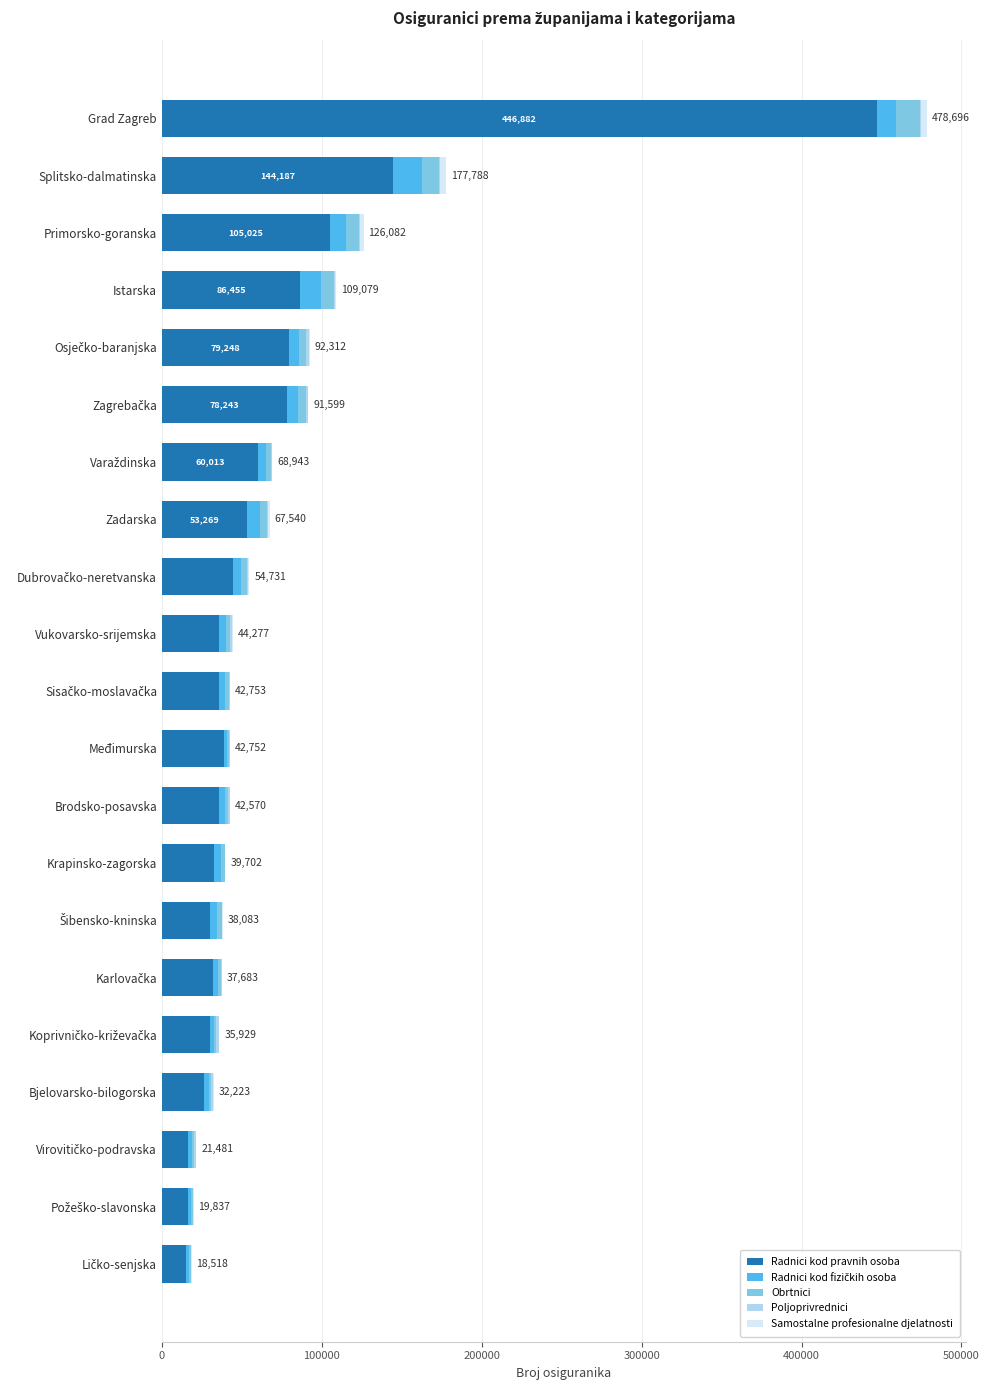

At which category is the sum across all series the highest?

Grad Zagreb